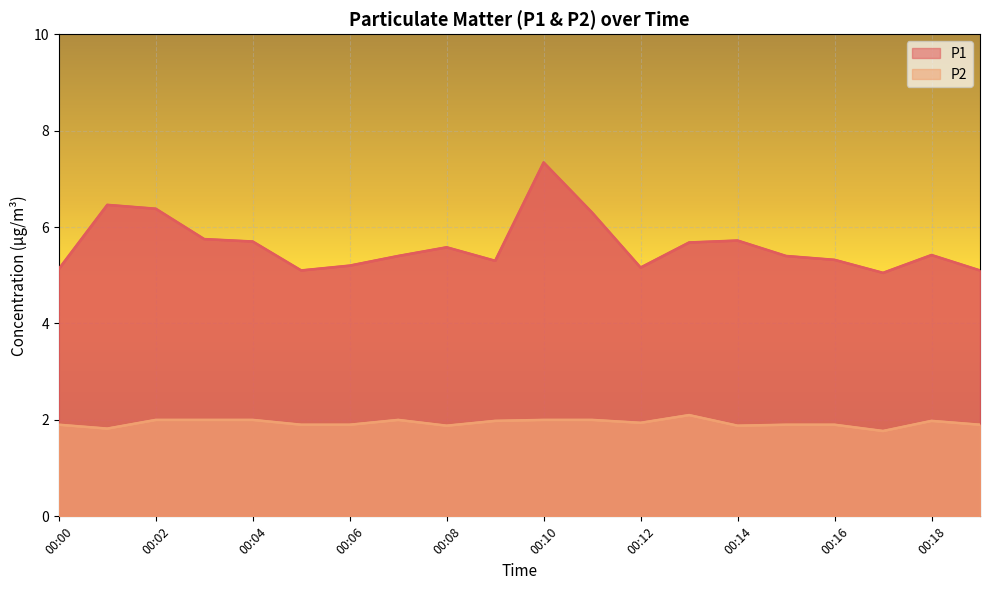

What is the difference between the maximum and minimum values in the P1 series?

2.3